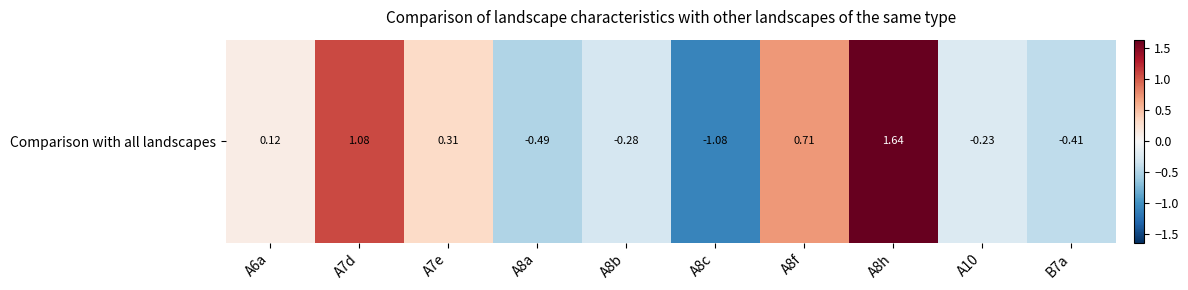

Which has a higher value, A8b or A8c?

A8b